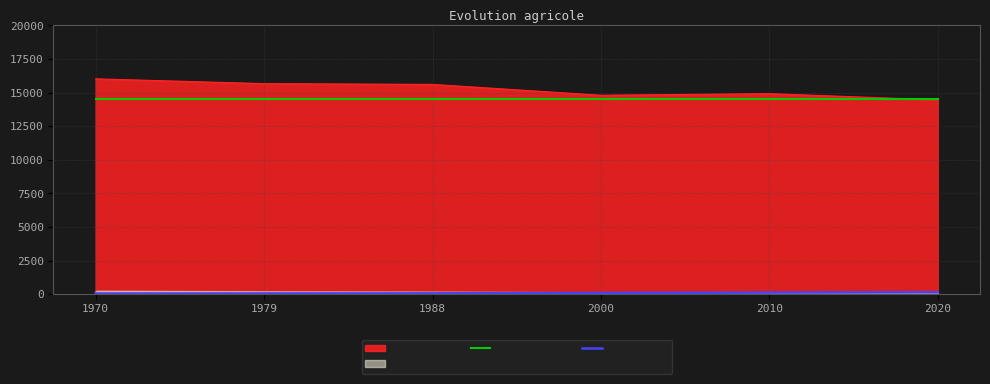

At which label is sau_moy_ha closest to 108?

2000